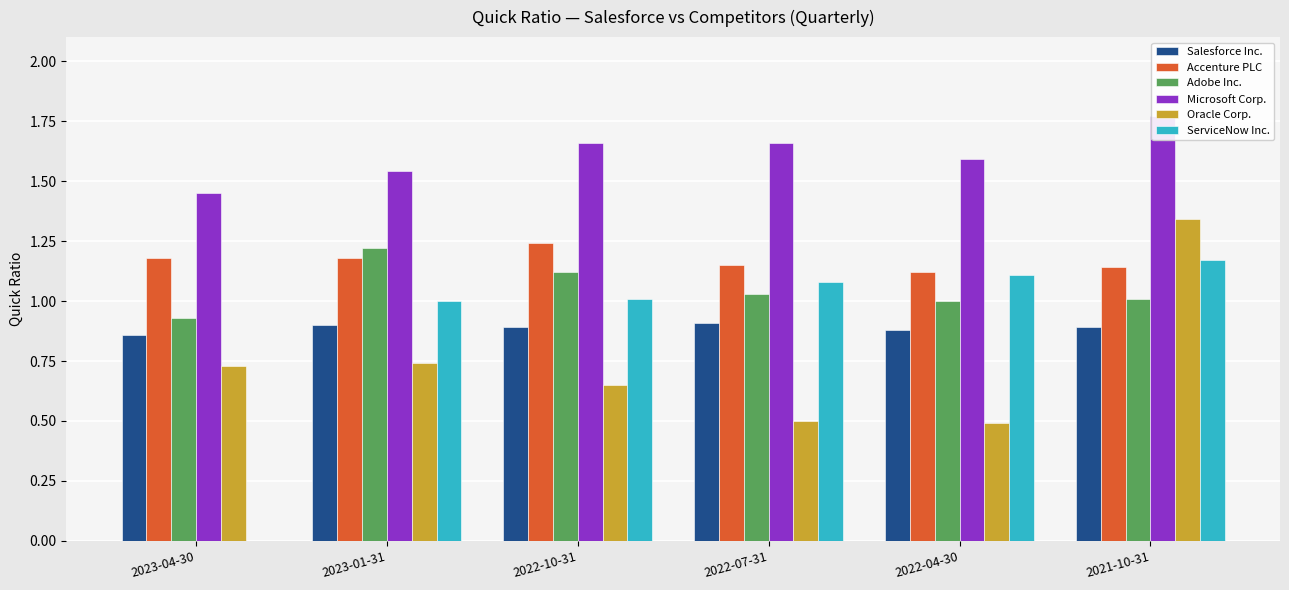

At which label is Adobe Inc. closest to 1?

2022-04-30